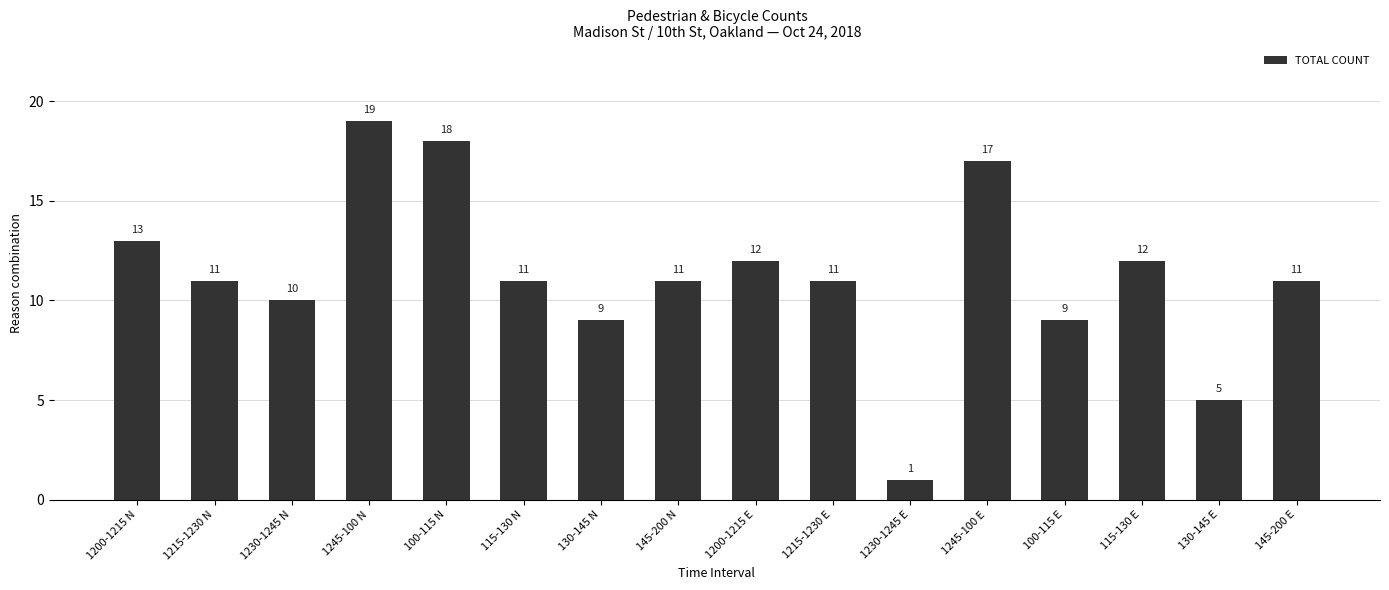

What is the average value?

11